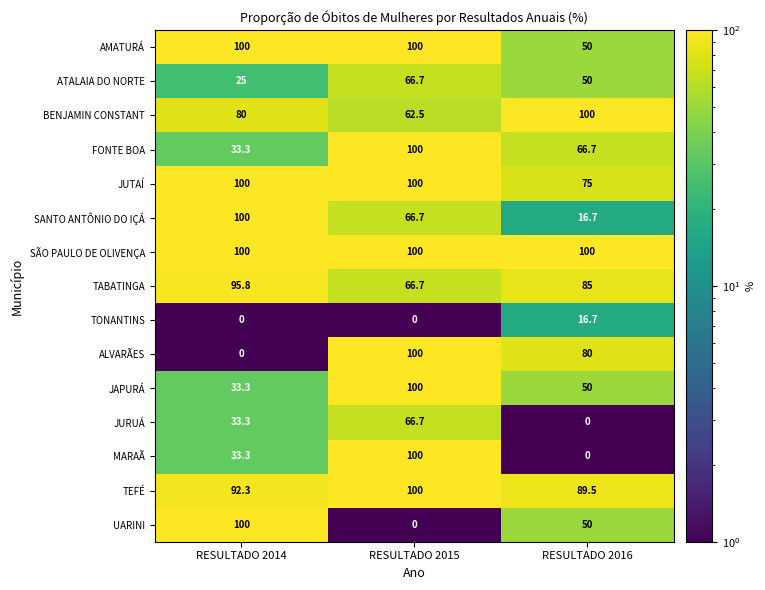

What is the spread (max minus min) of values at RESULTADO 2014?

100.0